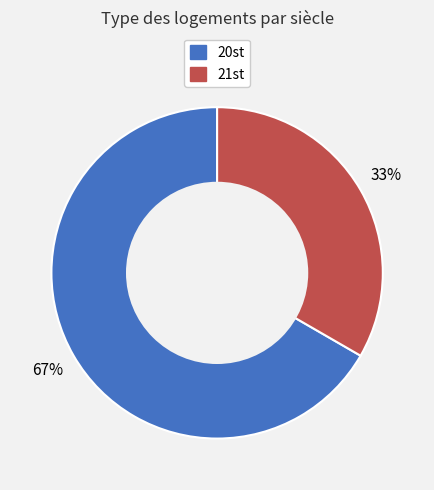

How many slices are in this pie chart?

2